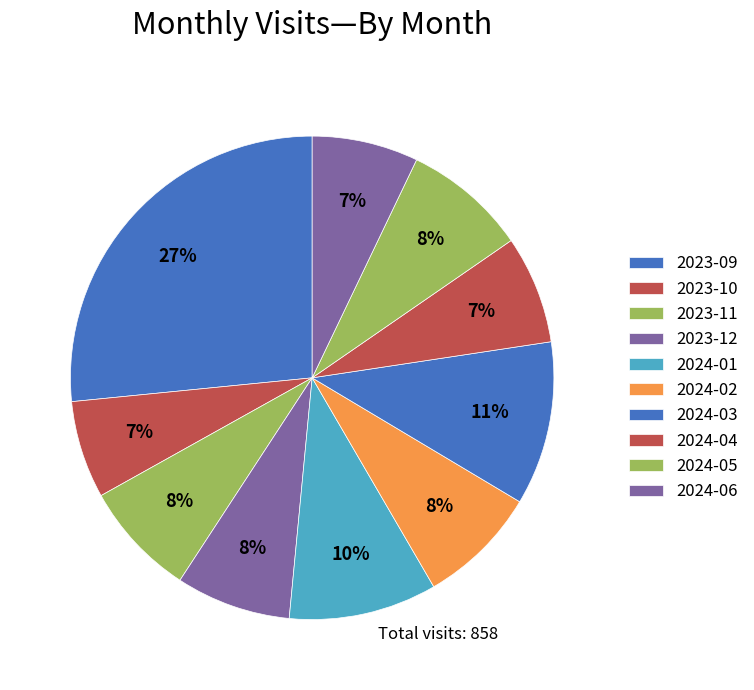

What portion of the pie excludes 2024-03?

89.0%